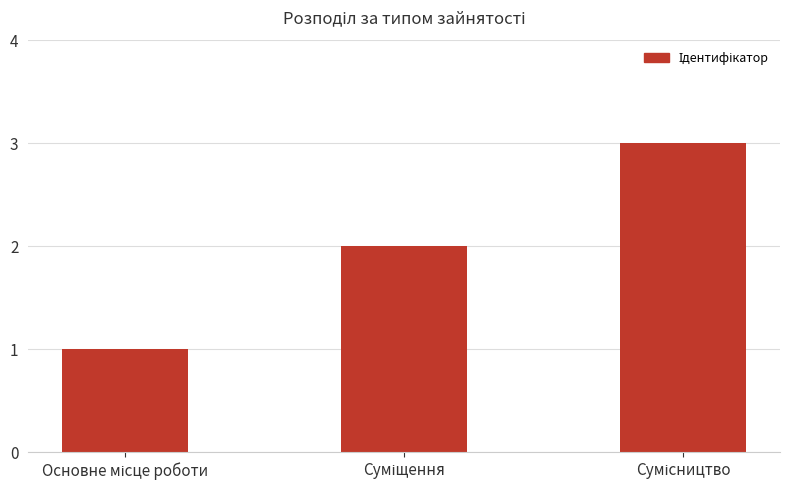

Reading right to left, what are all the values shown in this chart?

3	2	1